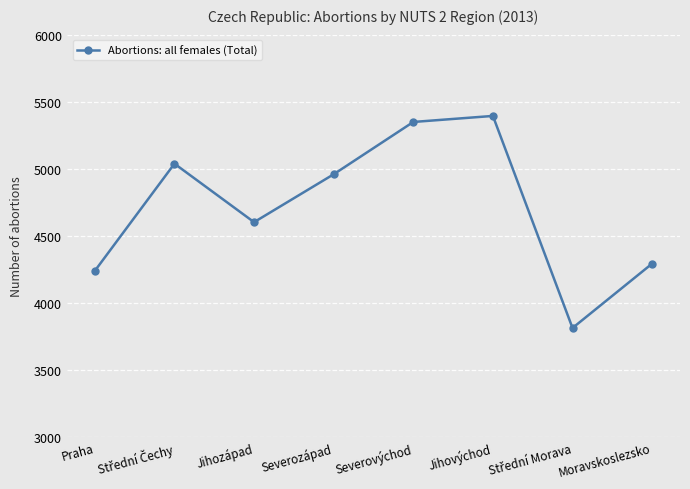

Reading left to right, list all the values displayed in this chart.

4239	5038	4602	4959	5349	5394	3813	4293